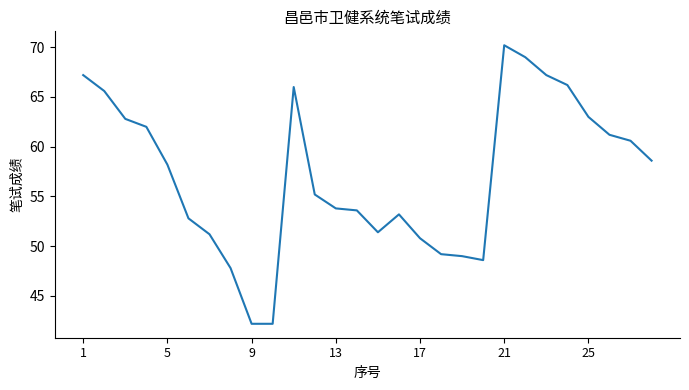

What is the difference between the maximum and minimum values?

28.0